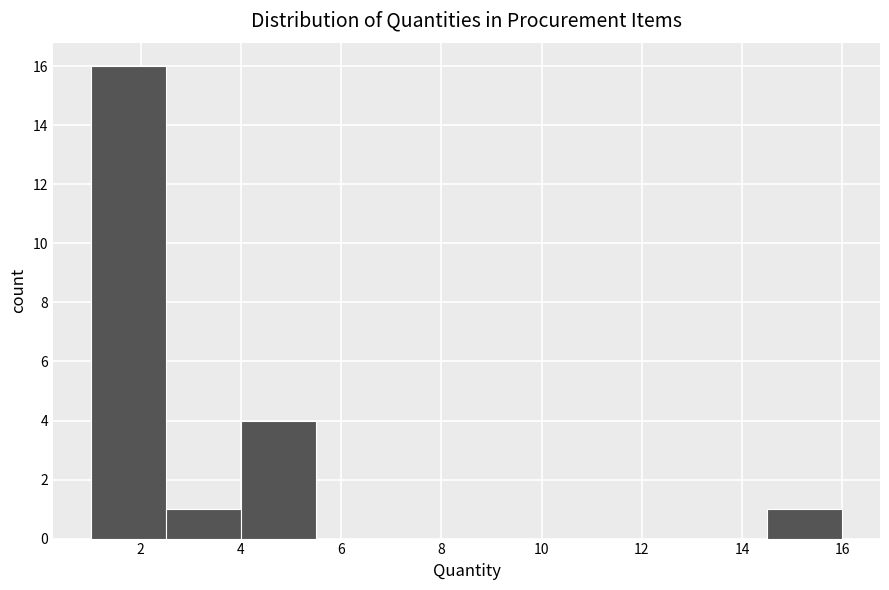

Over which range of the x-axis is the bar tallest?

1.0 to 2.5